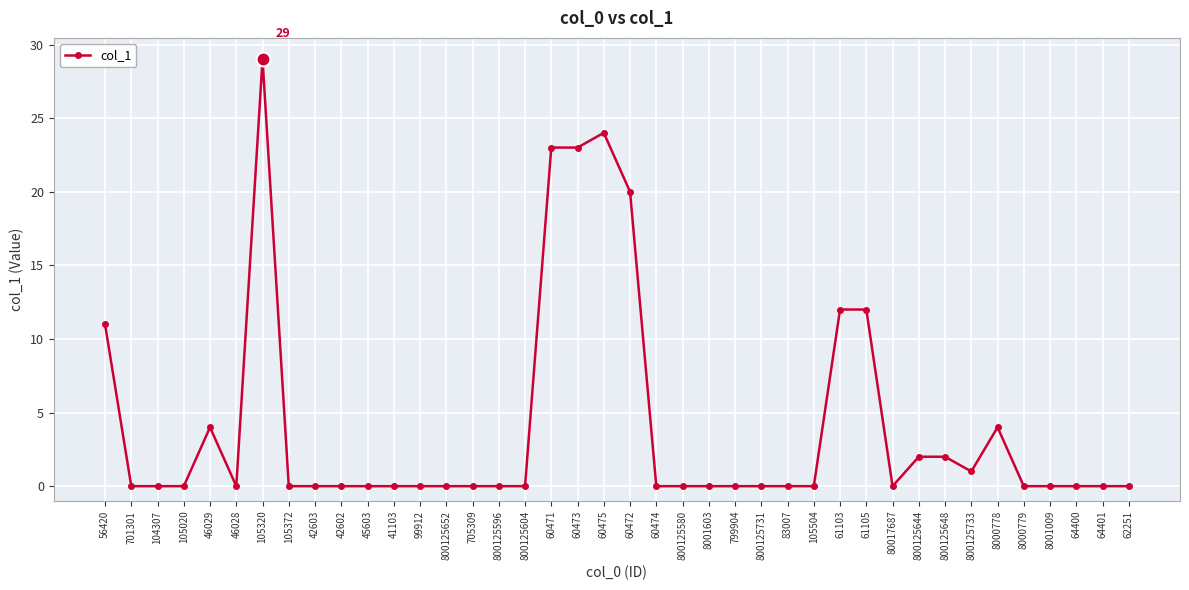

Reading left to right, what are all the values shown in this chart?

11	0	0	0	4	0	29	0	0	0	0	0	0	0	0	0	0	23	23	24	20	0	0	0	0	0	0	0	12	12	0	2	2	1	4	0	0	0	0	0